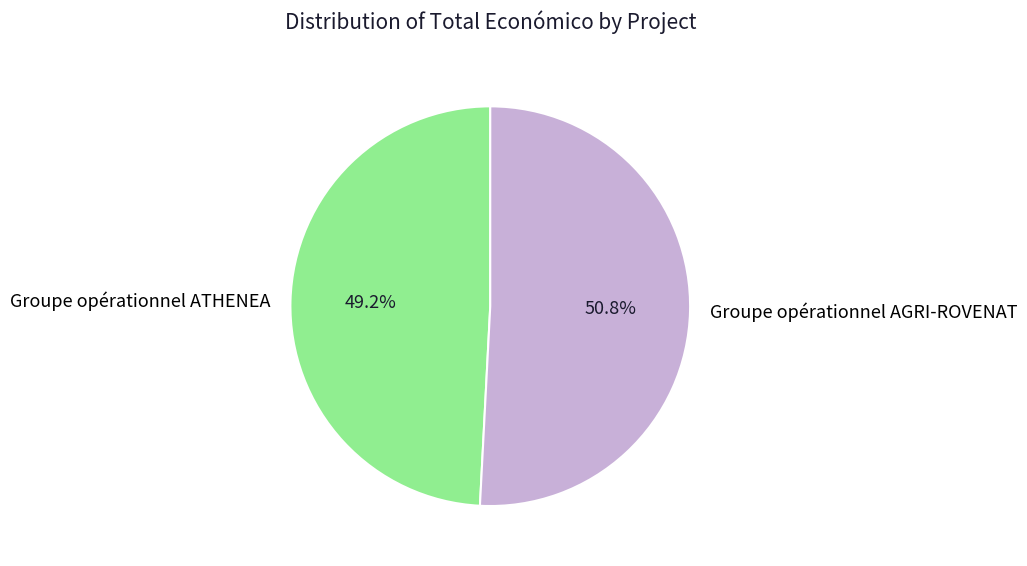

To the nearest percent, what is the difference between the largest and smallest slice percentages?

2%